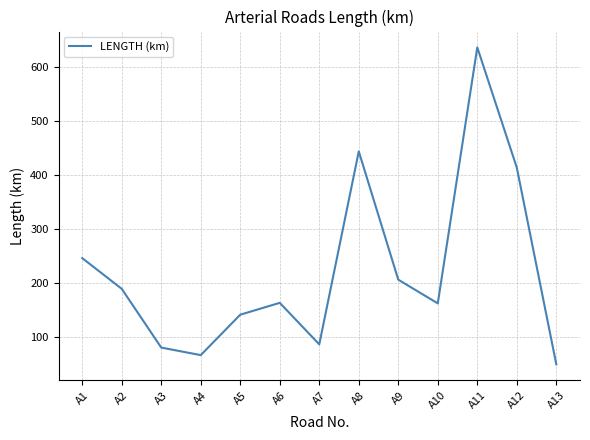

True or false: there are more than 1 points higher than both neighbors.

True